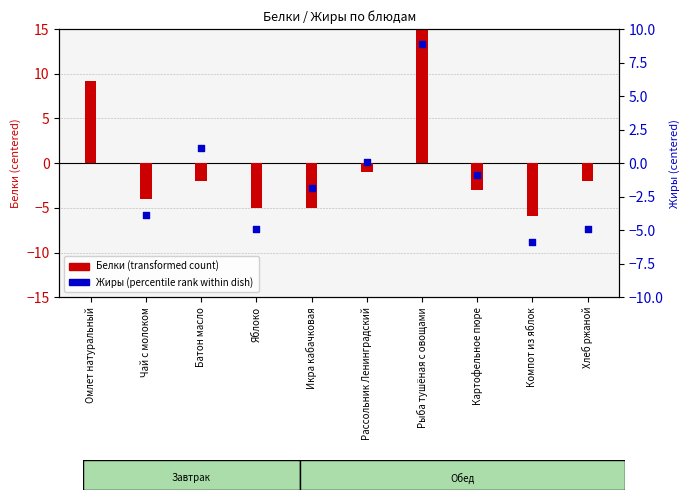

Which series reaches the maximum Y coordinate?

Белки (transformed)